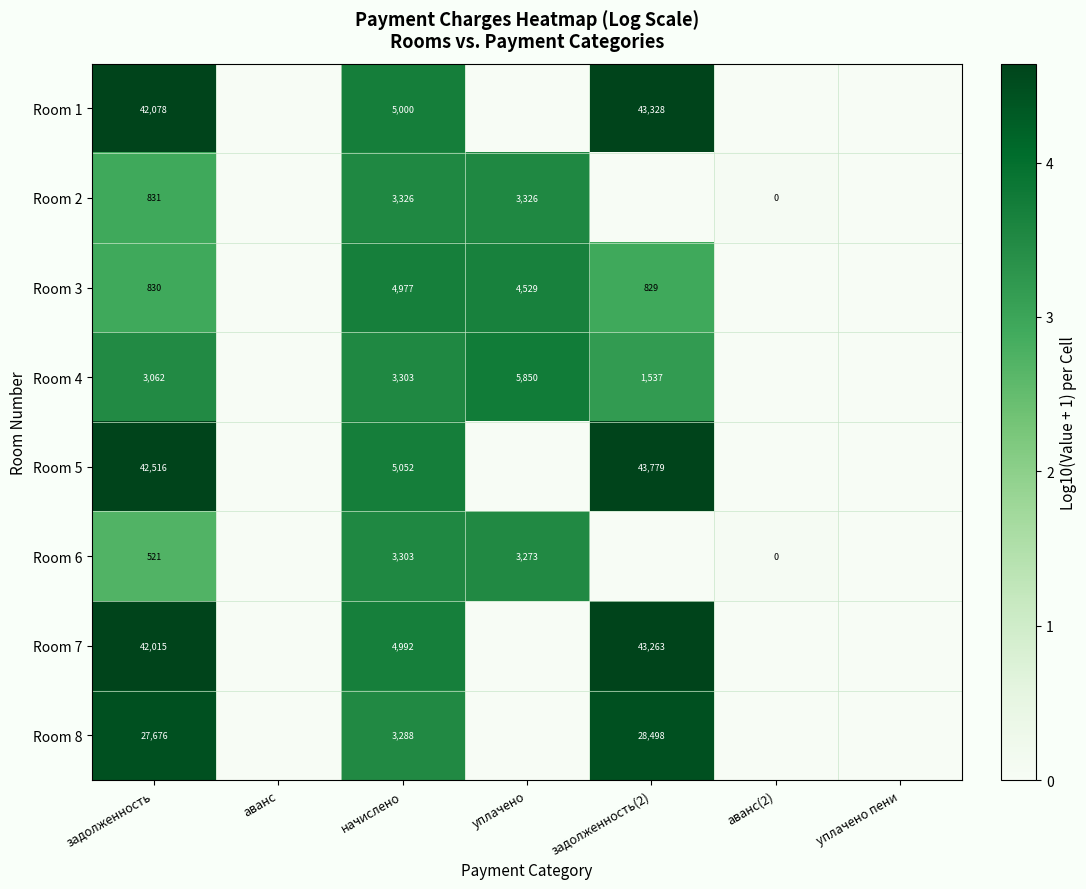

What is the total value across all series at задолженность?

159529